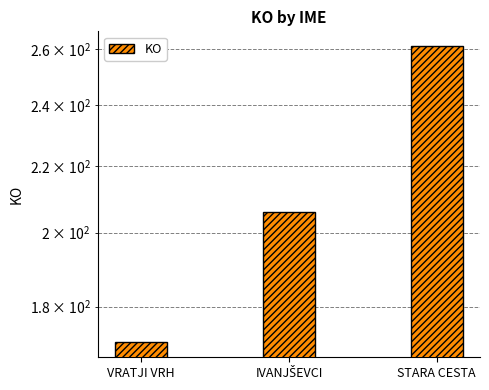

Count the number of data series in this chart.

1